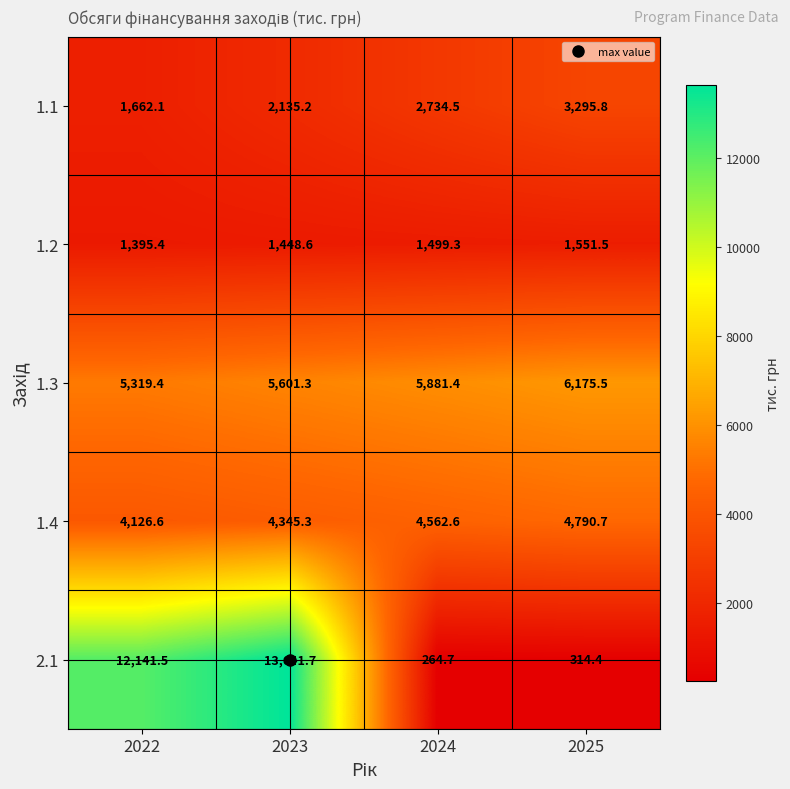

How many distinct data groups are displayed?

5